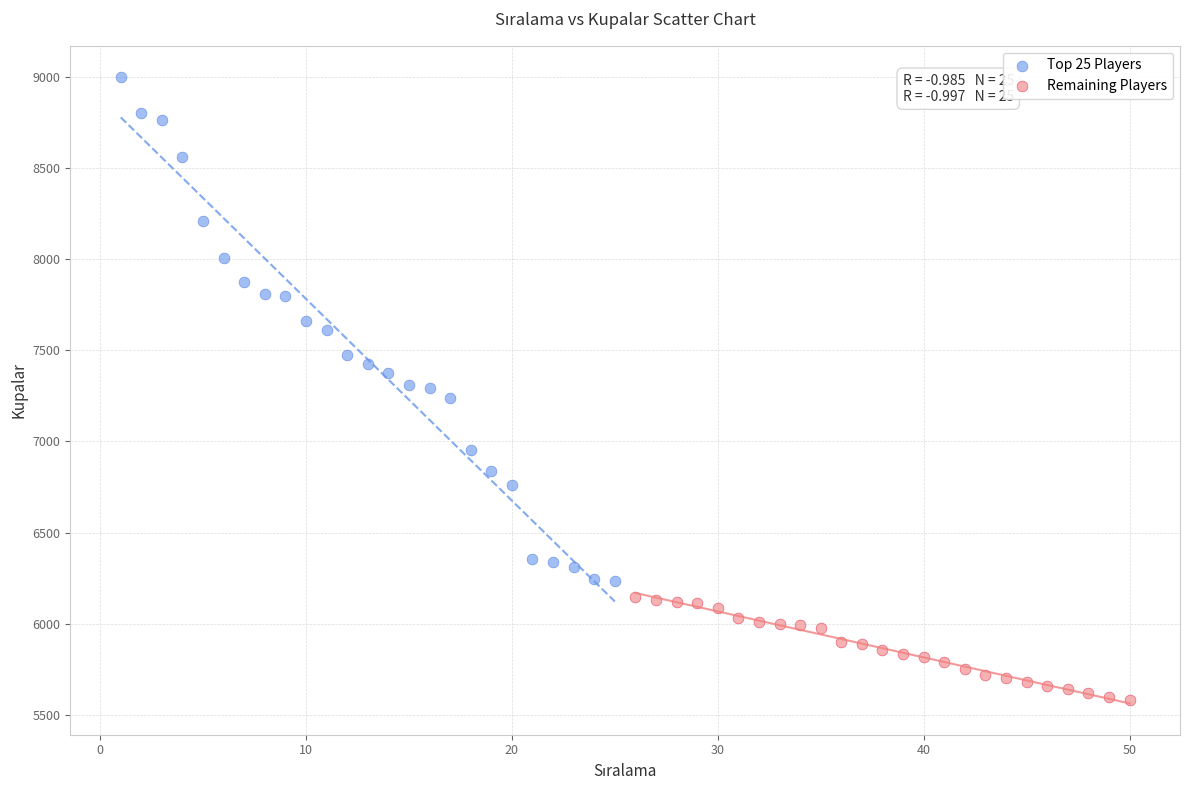

Which series has the widest spread of Y values?

Top 25 Players